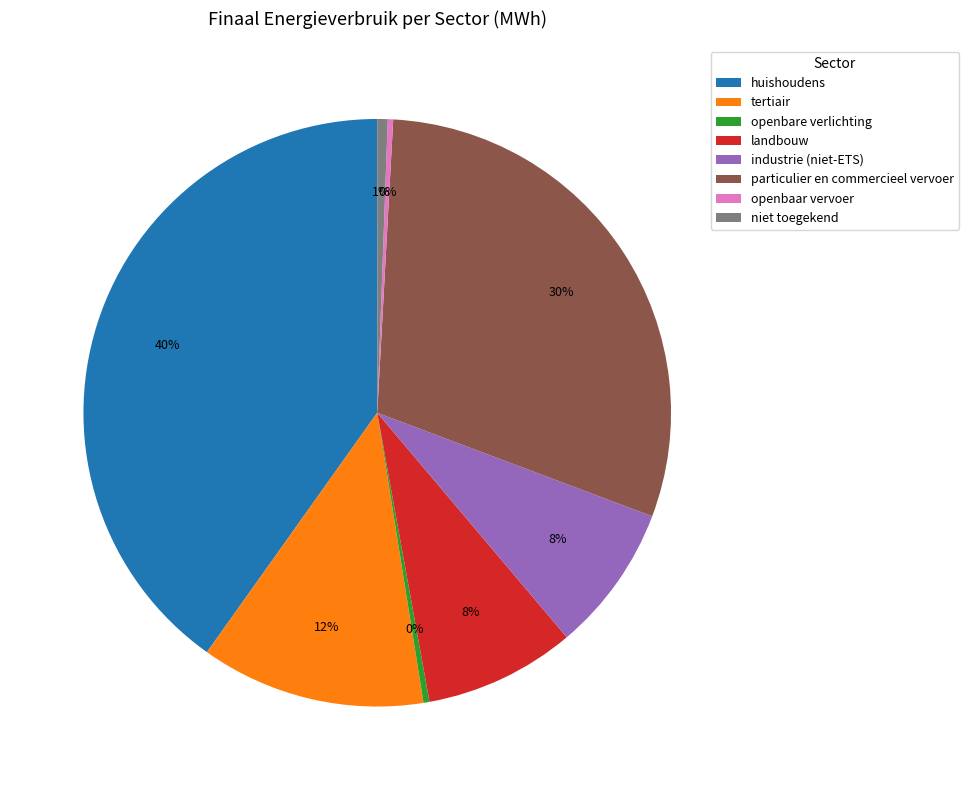

Is there a majority slice in this chart?

No